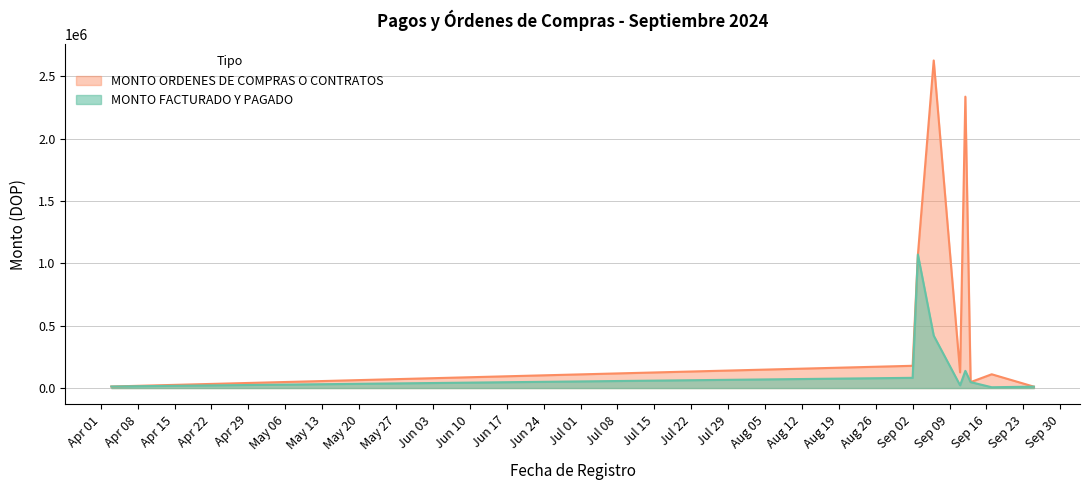

Which has a higher value, 2024-09-02 or 2024-09-03?

2024-09-03